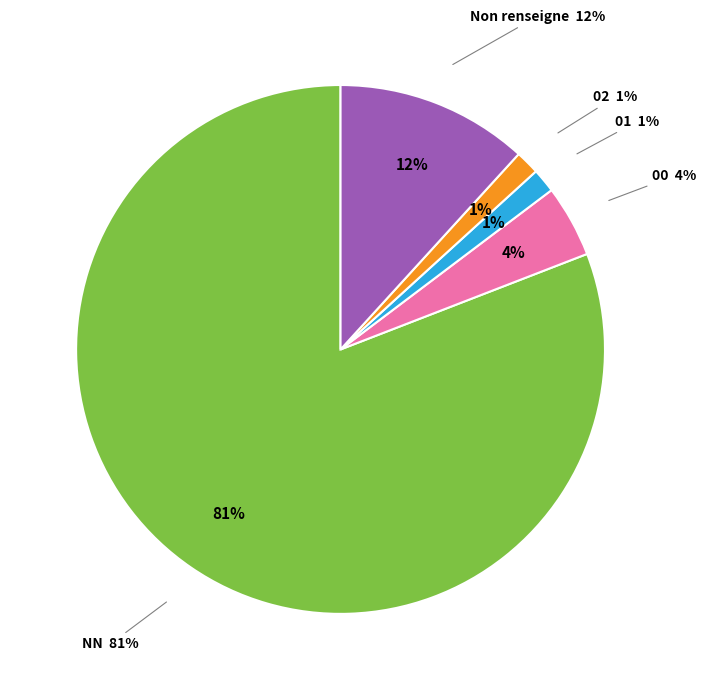

What is the total percentage of NN and ?

92.6%